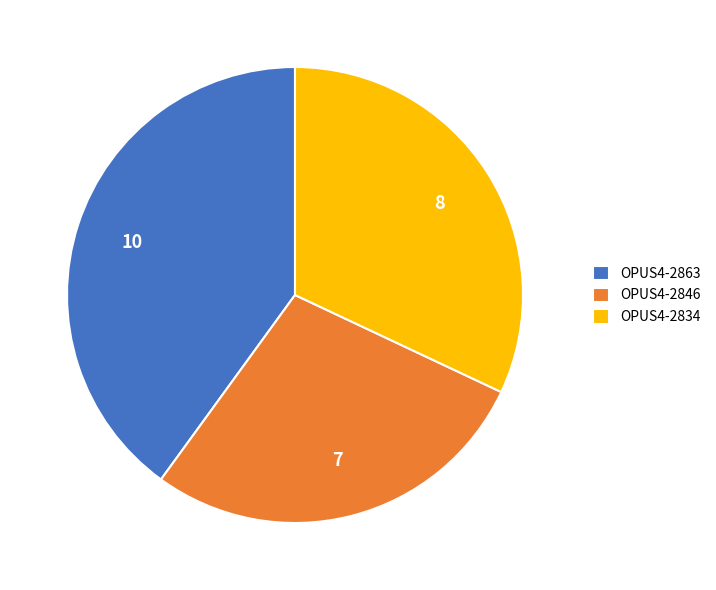

Combined, do OPUS4-2846 and OPUS4-2834 account for over 50%?

Yes